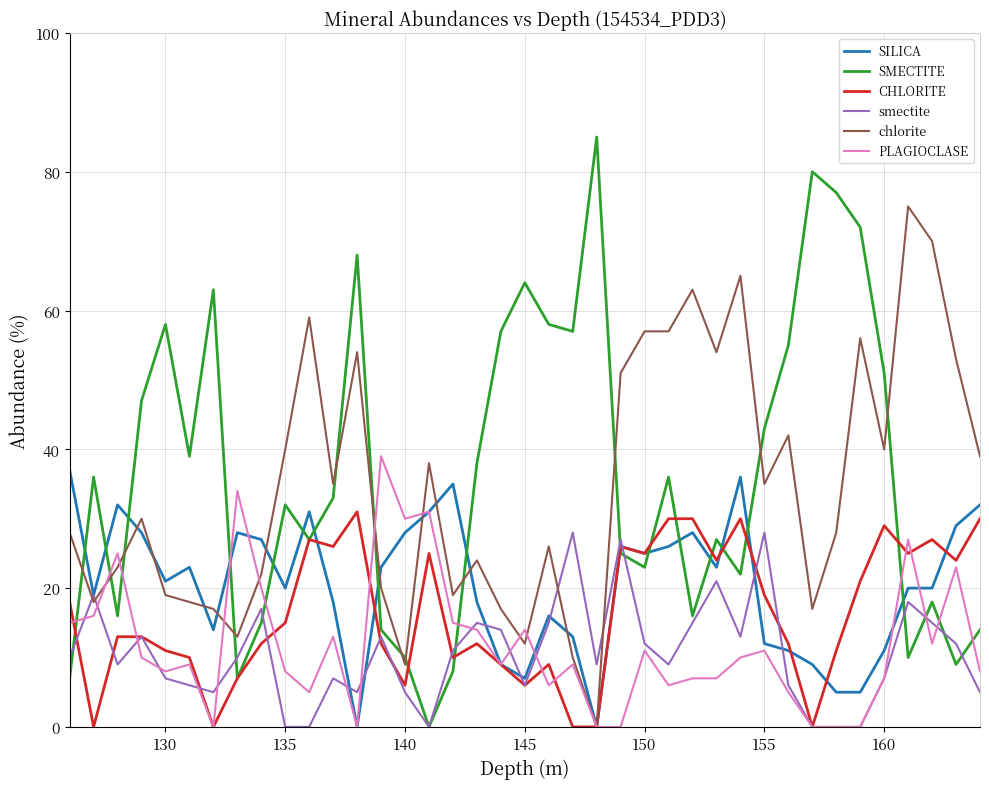

What is the sum of all chlorite values?

1353